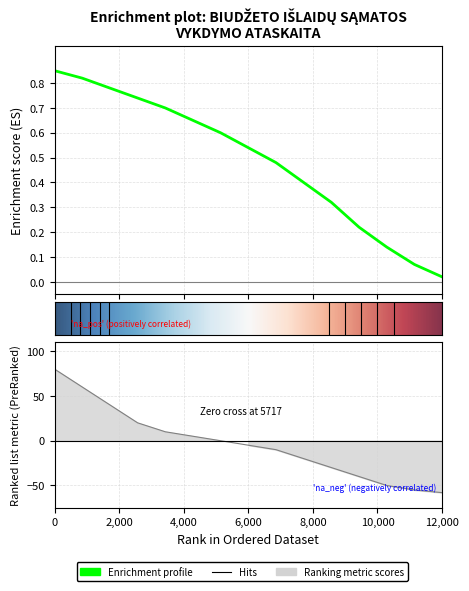

How many lines are shown in the chart?

3